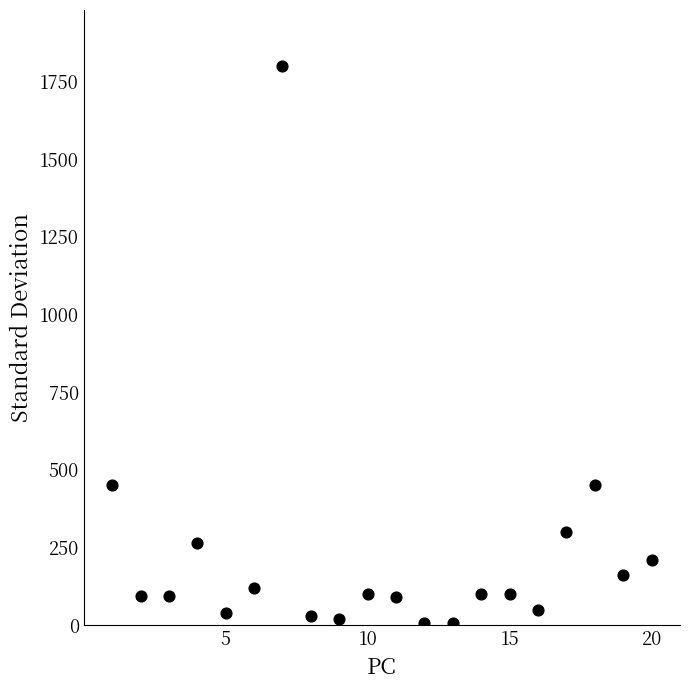

What is the range of X values (max minus min)?

19.0